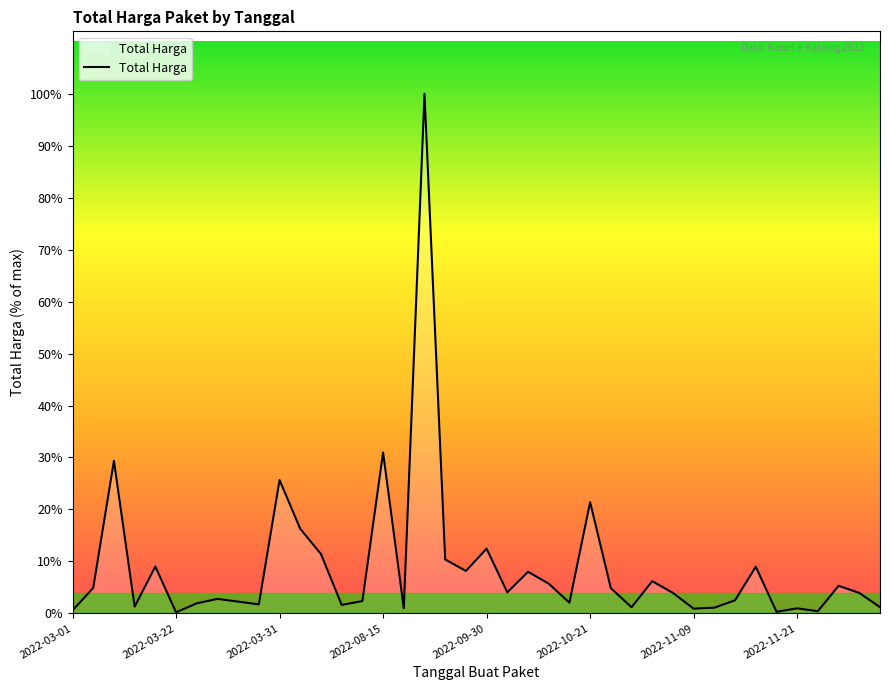

Which label corresponds to the largest value in the chart?

17